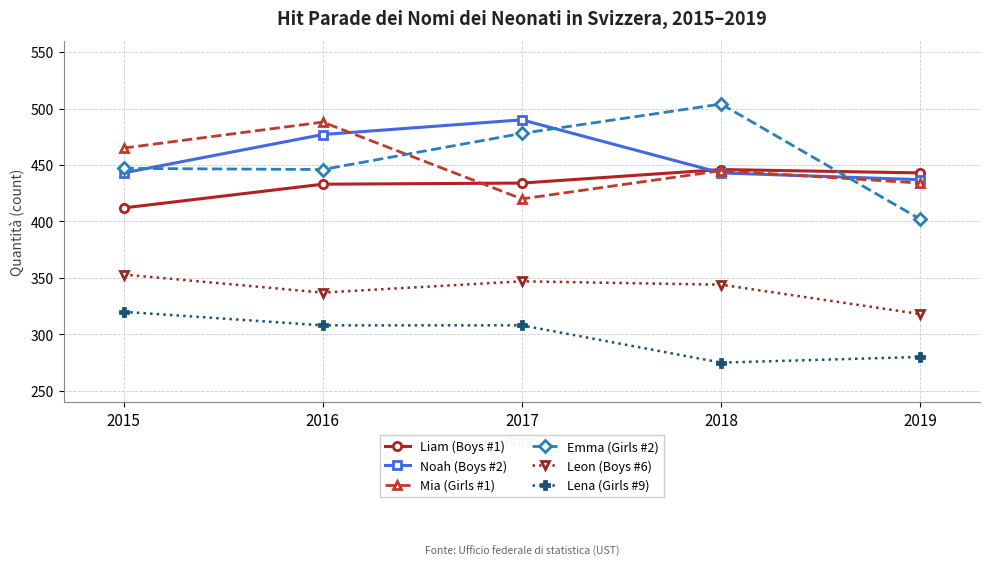

At which category does Emma (Girls #2) reach its first local peak?

2018